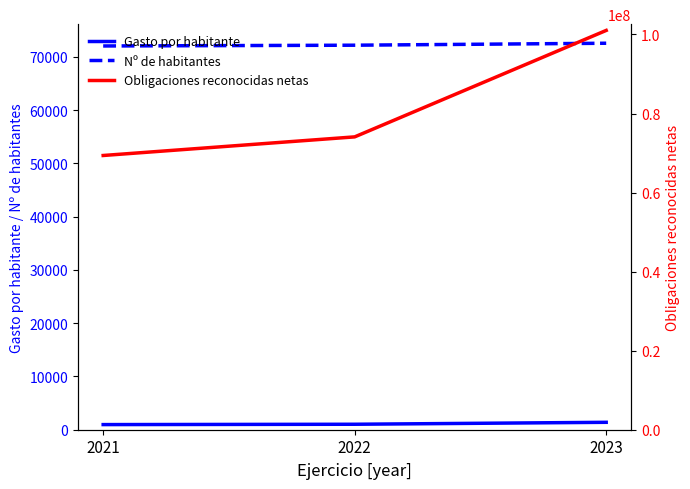

Which series has the largest total across all categories?

Obligaciones reconocidas netas